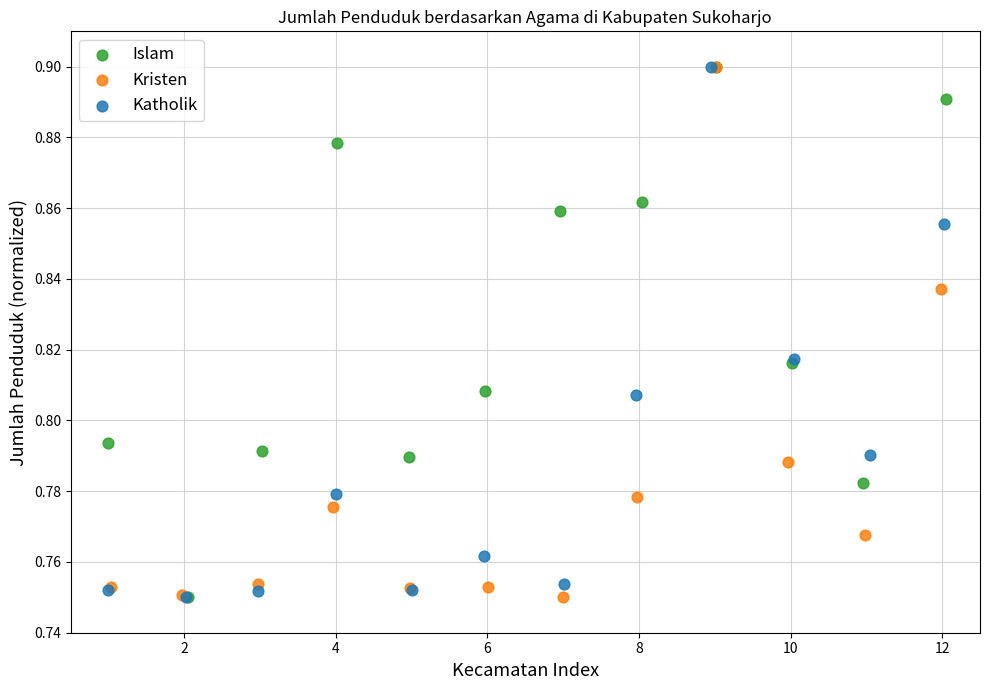

What are all the series names shown in the legend?

Islam, Kristen, Katholik